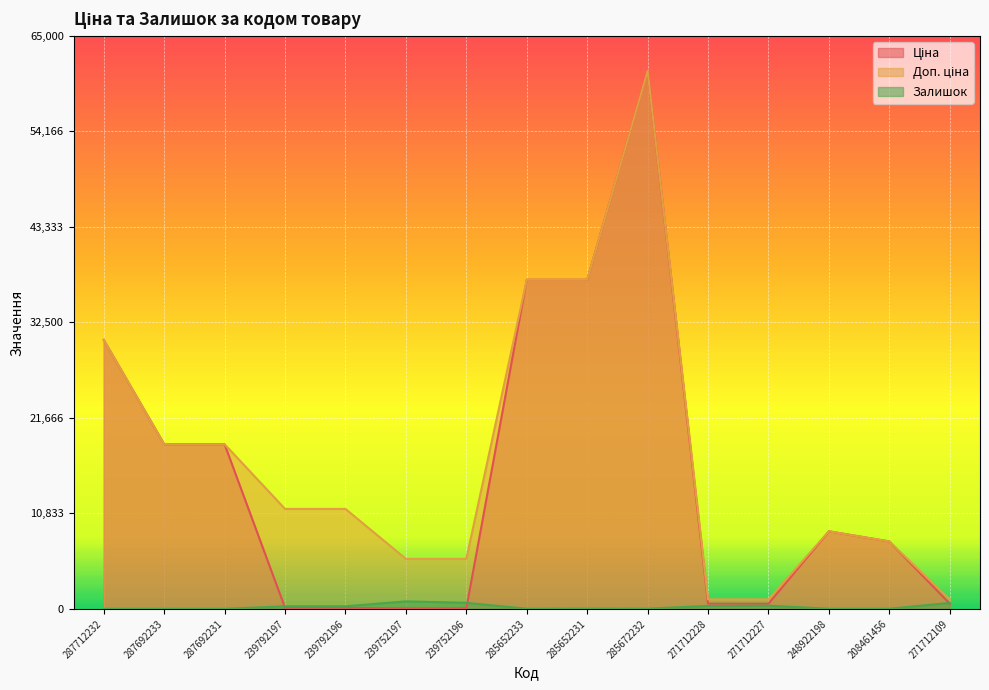

Reading left to right, list all the values displayed in this chart.

Ціна: 30512.3	18671.5	18671.5	113.3	113.3	56.7	56.7	37343.0	37343.0	61024.7	586.0	586.0	8797.6	7641.9	586.0
Доп. ціна: 30512.3	18671.5	18671.5	11334.0	11334.0	5667.0	5667.0	37343.0	37343.0	61024.7	1074.5	1074.5	8797.6	7641.9	1074.5
Залишок: 0.0	0.0	0.0	289.0	290.0	845.0	683.0	12.0	22.0	15.0	333.0	359.0	11.0	11.0	672.0